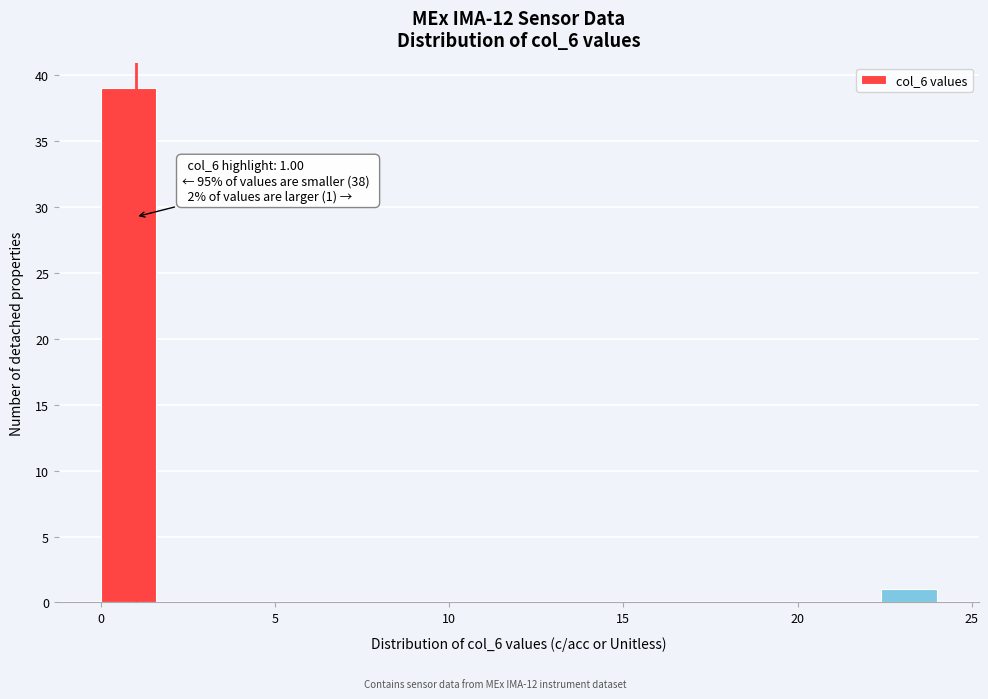

Read against the x-axis, roughly where is the centre of the tallest bar?

1.0